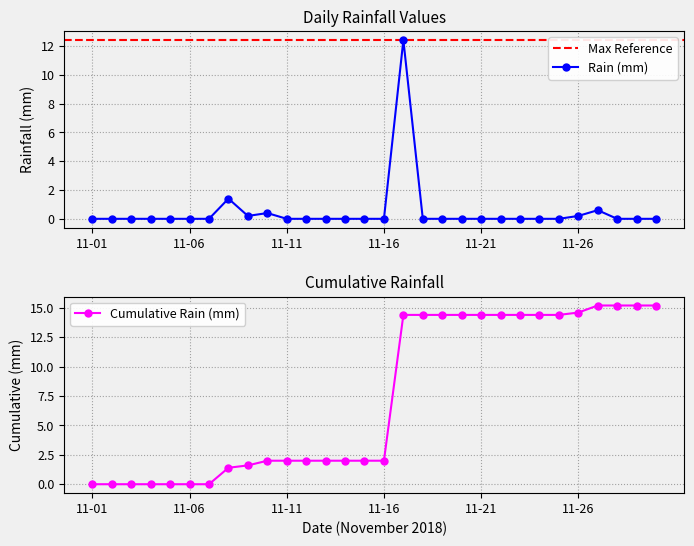

How many data points are above 0?

6